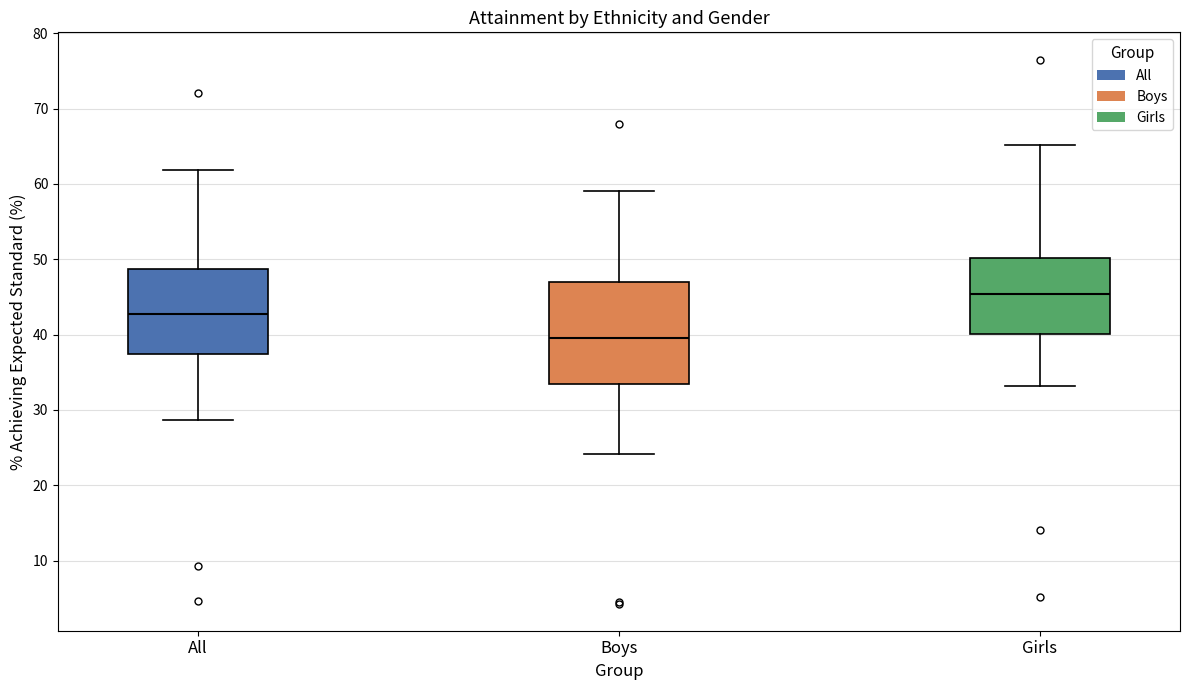

Where is the upper edge of the box for All on the y-axis? The values are not printed on the chart, so give them approximately, as read against the axis.

49